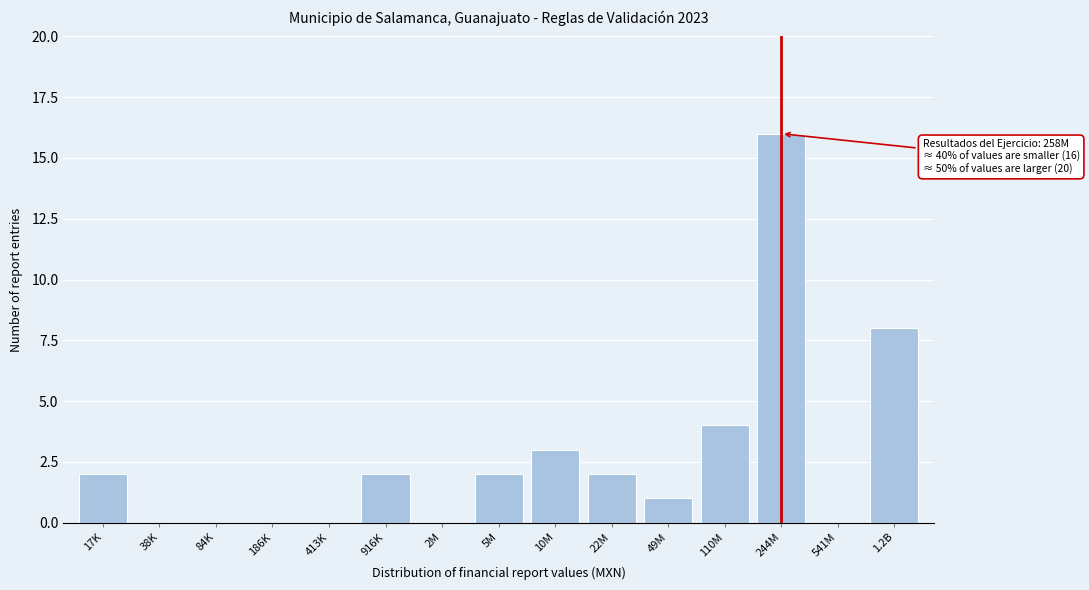

Reading left to right, what are all the values shown in this chart?

17K=2	38K=0	84K=0	186K=0	413K=0	916K=2	2M=0	5M=2	10M=3	22M=2	49M=1	110M=4	244M=16	541M=0	1.2B=8